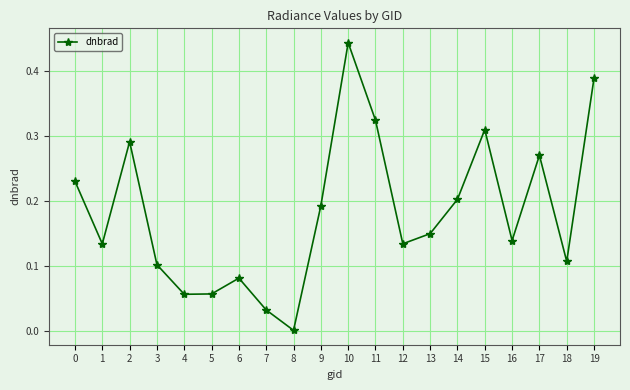

What is the sum of all values?

3.6